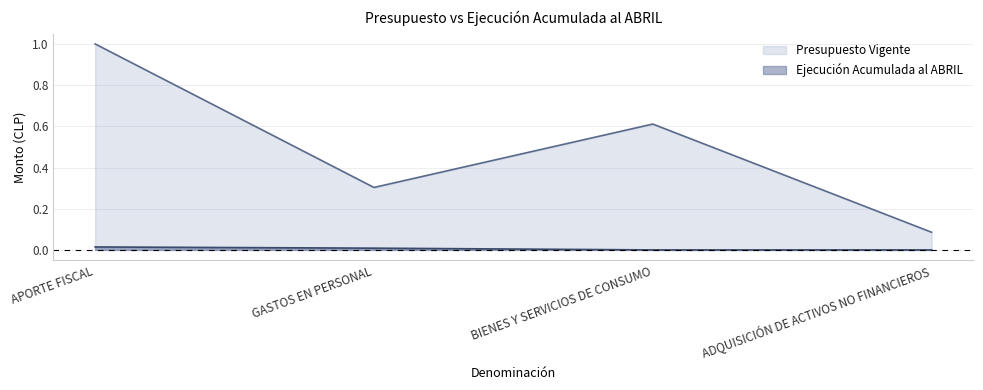

Does the chart have visible grid lines?

Yes